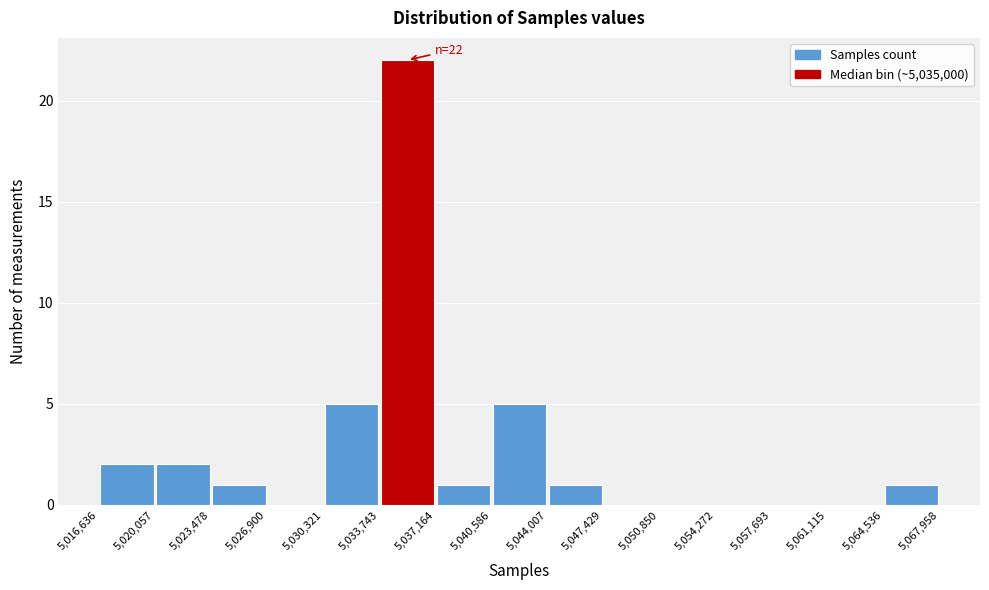

Over which range of the x-axis is the bar tallest?

5,033,743 to 5,037,164